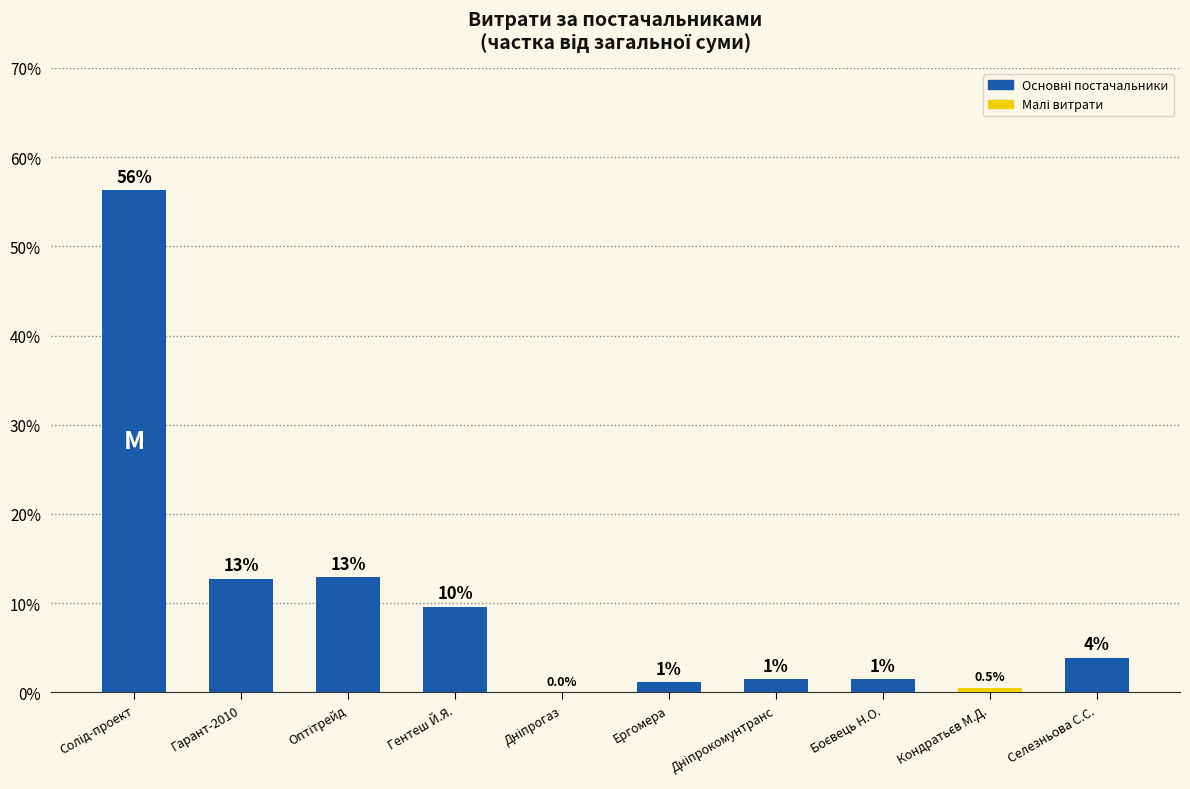

Rank the categories by value from lowest to highest.

Дніпрогаз, Кондратьєв М.Д., Ергомера, Боєвець Н.О., Дніпрокомунтранс, Селезньова С.С., Гентеш Й.Я., Гарант-2010, Оптітрейд, Солід-проект